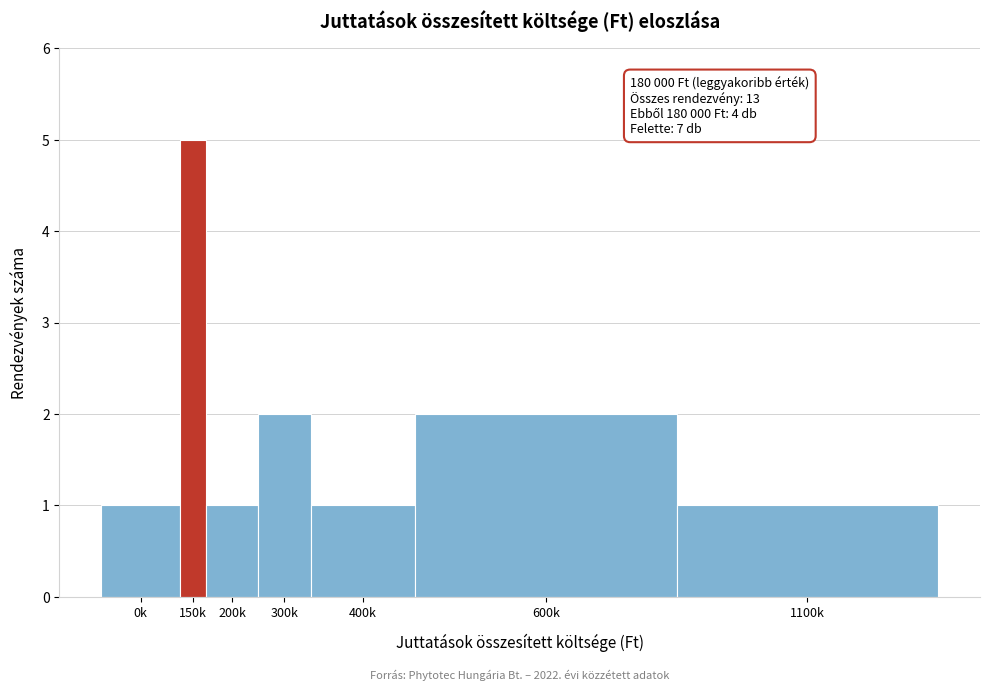

Reading left to right, what are all the values shown in this chart?

1	5	1	2	1	2	1